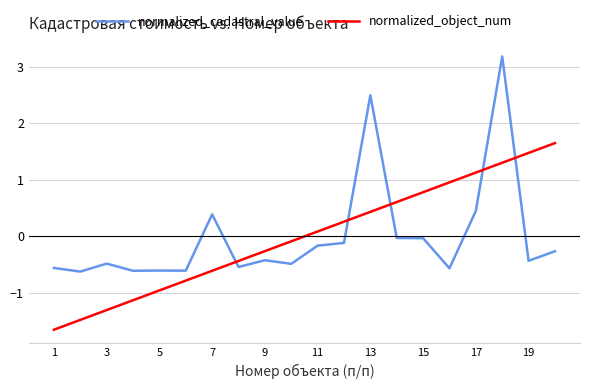

Which series has the widest spread of values?

normalized_cadastral_value